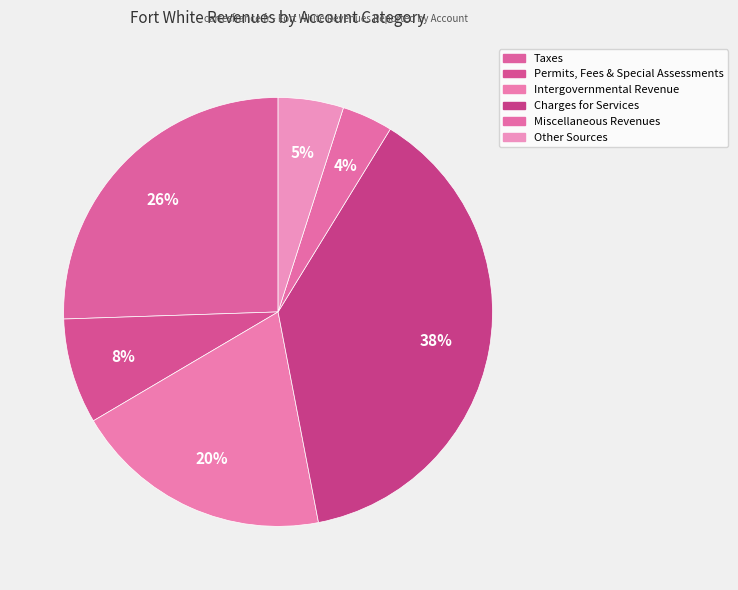

How much of the chart is everything except Taxes?

74.5%